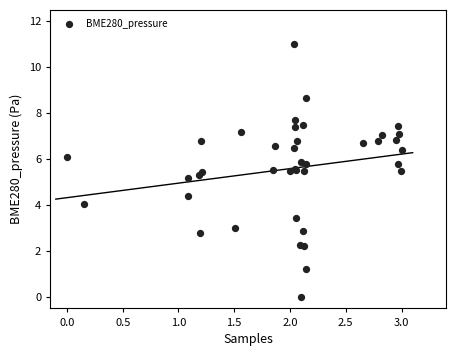

What Y value in the scatter plot is closest to 5?

5.2